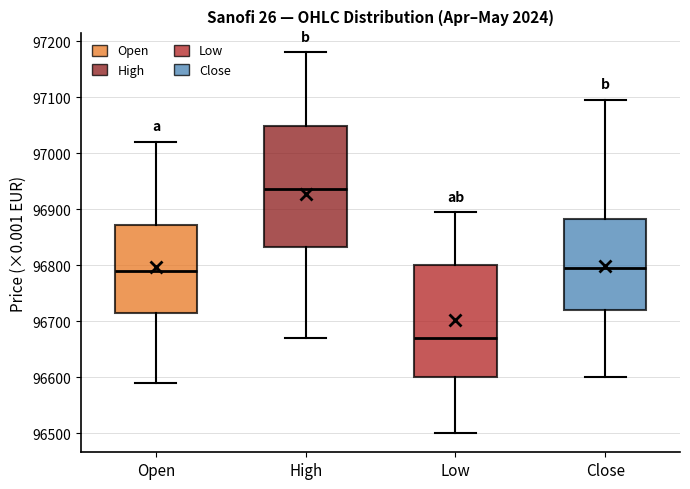

Which box's median line is the lowest?

Low